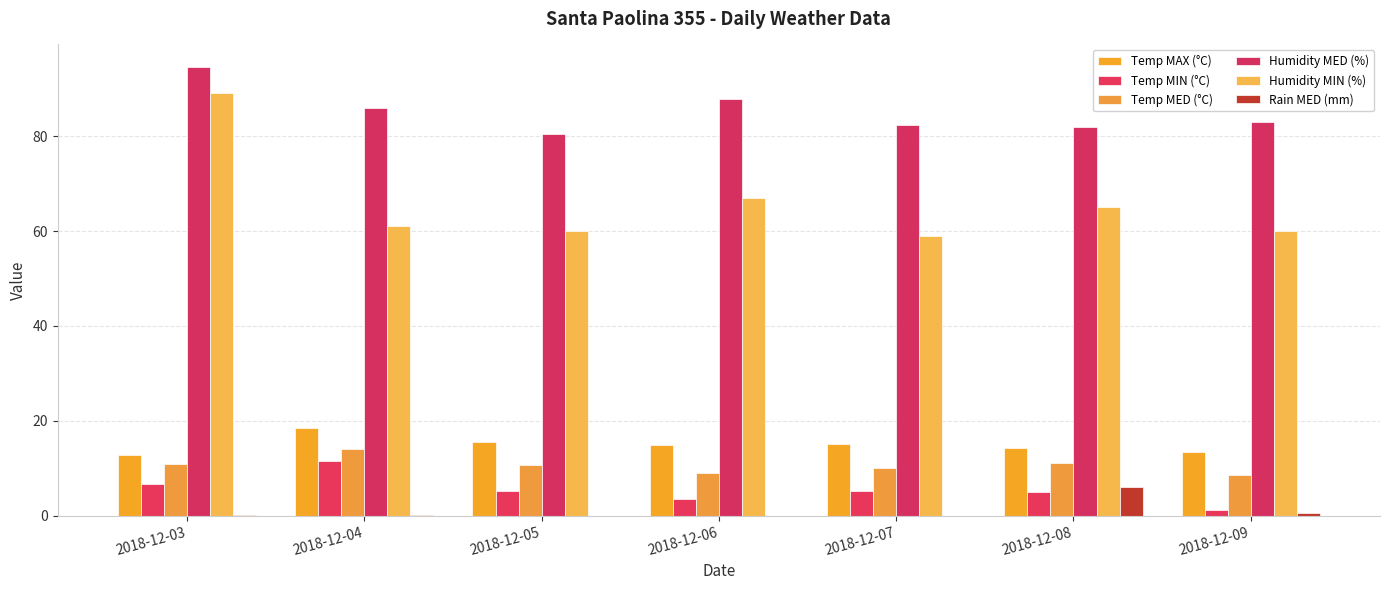

Is the value of Rain MED (mm) at 2018-12-07 greater than the value of Temp MAX (°C) at 2018-12-07?

No